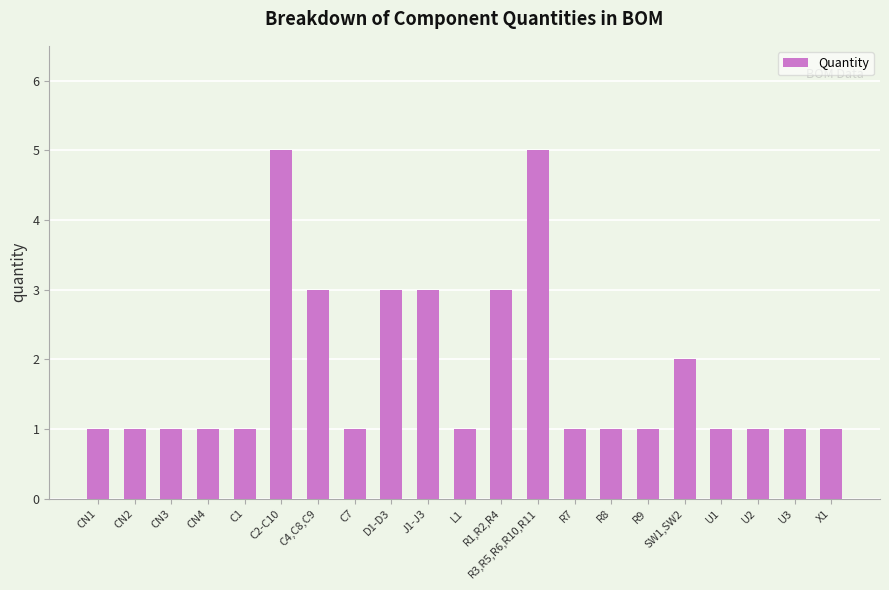

What is the approximate value at L1?

1